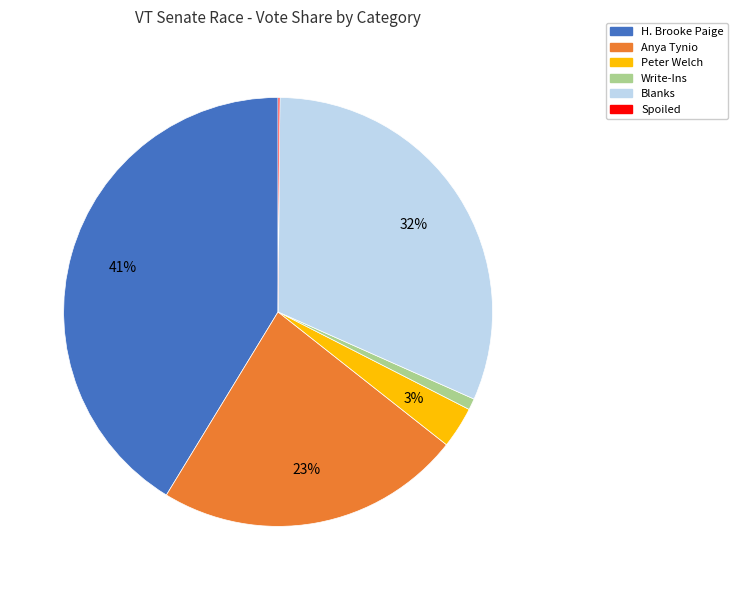

Does any single category account for the majority?

No